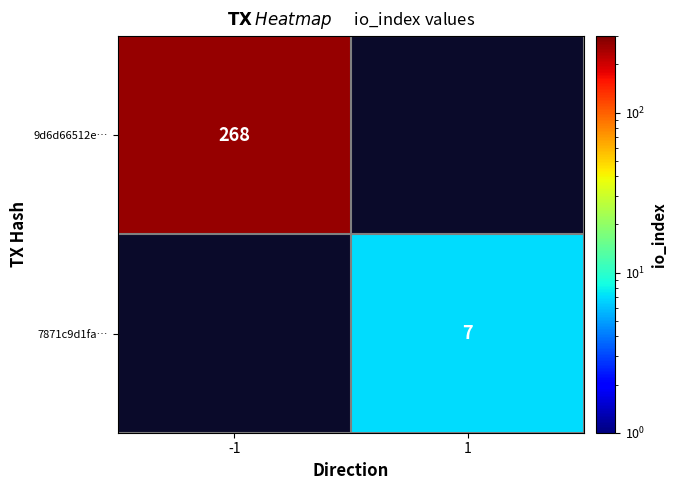

The 9d6d66512e… series shows 268 at -1. True or false?

True